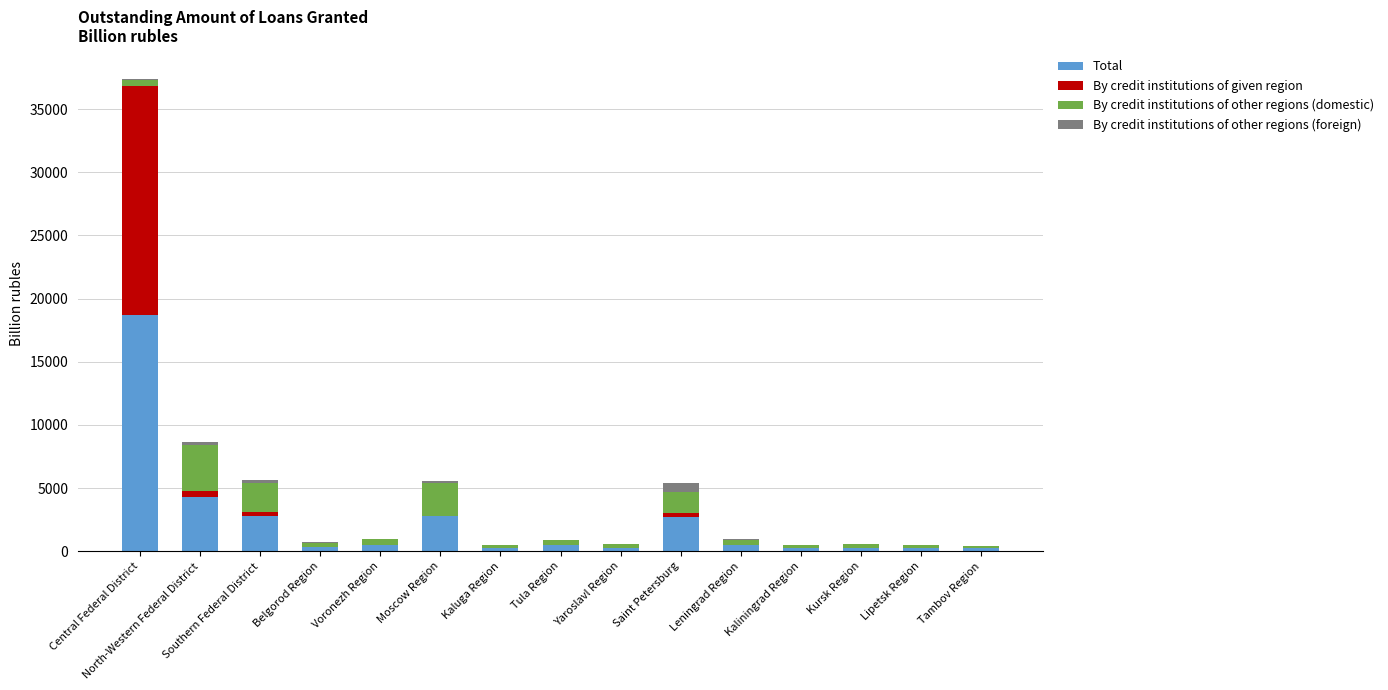

At which category is the sum across all series the highest?

Central Federal District